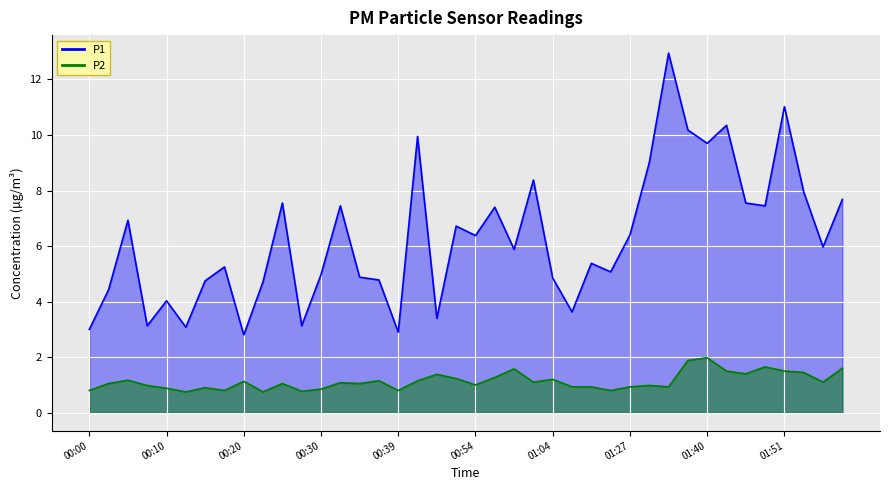

True or false: P1 and P2 intersect in this chart.

False